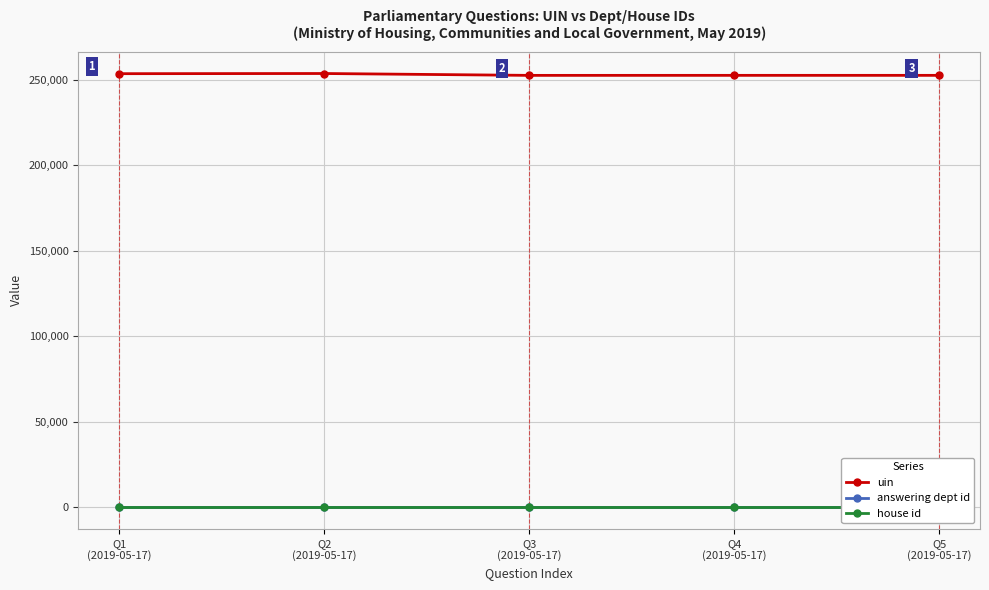

Reading right to left, transcribe all the data shown in this chart.

uin: 252639	252638	252624	253715	253614
answering dept id: 7	7	7	7	7
house id: 1	1	1	1	1